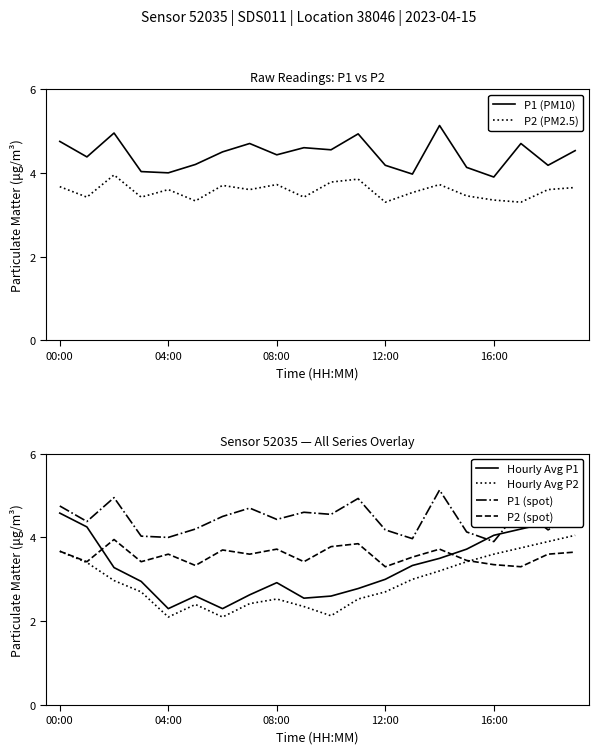

True or false: Hourly Avg P2 and Hourly Avg P1 cross at least once.

False